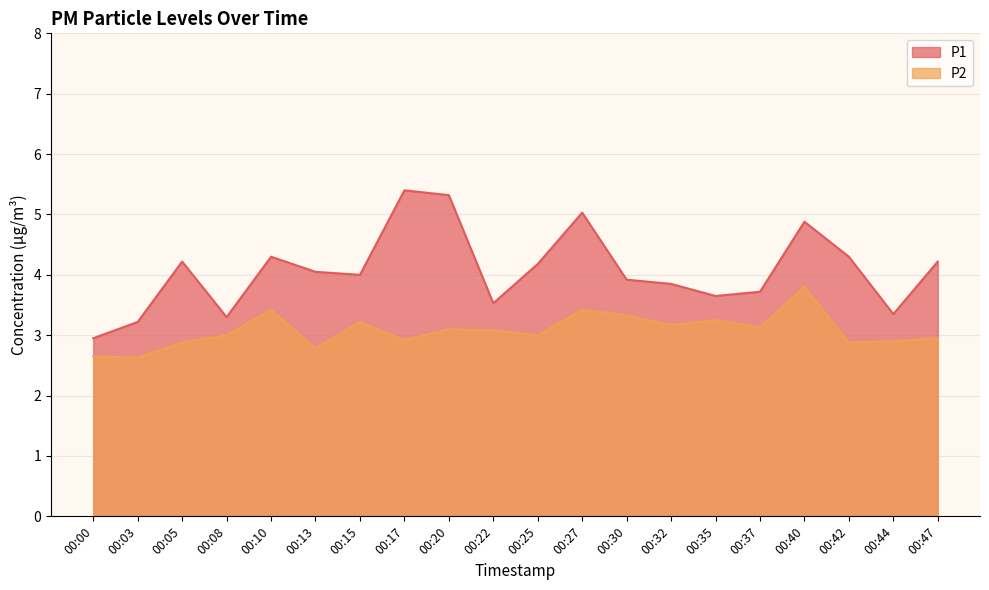

Which label corresponds to the smallest value in the chart?

00:03